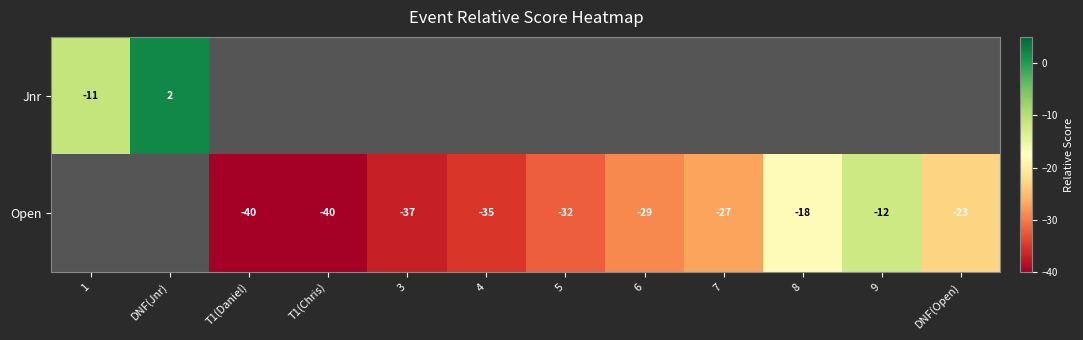

The Open series shows -55 at 4. True or false?

False